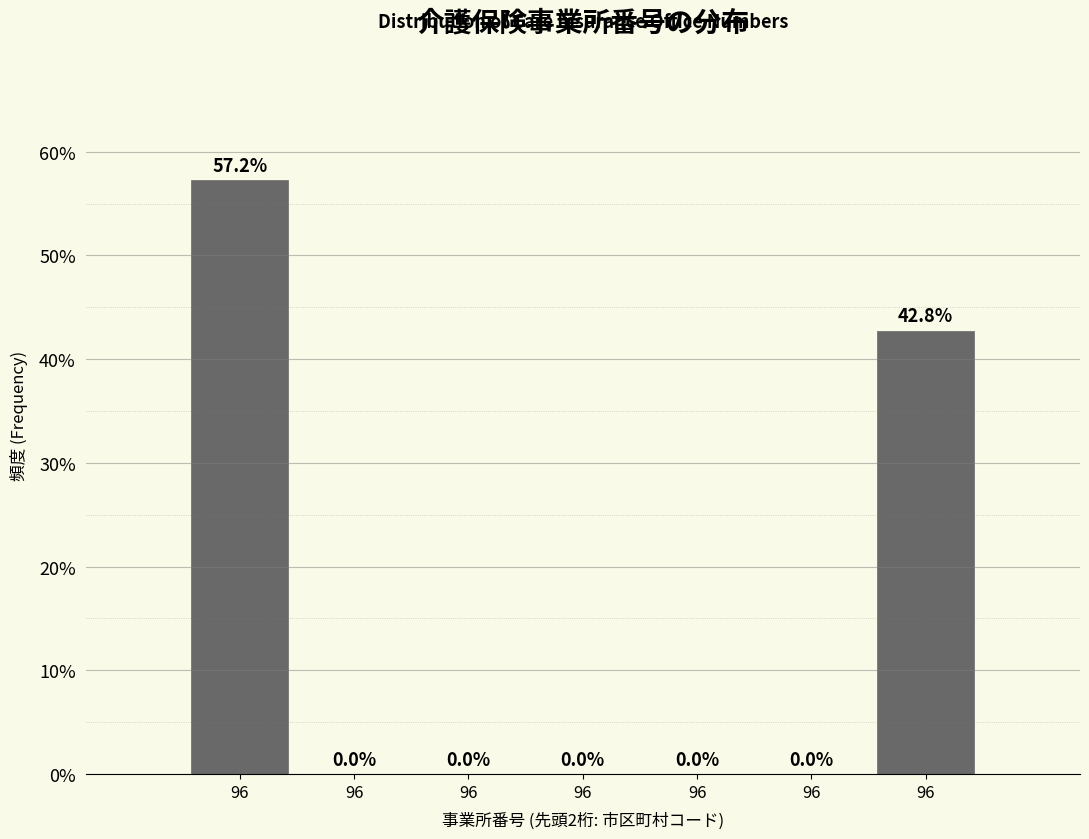

How many categories are shown in the chart?

7